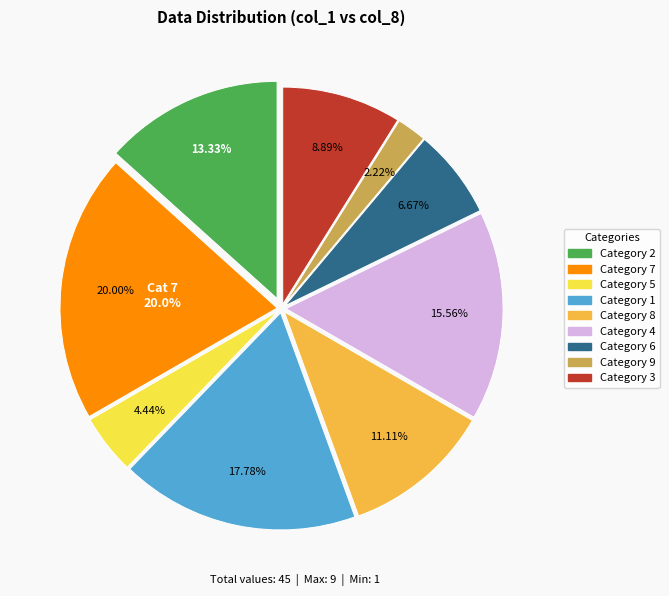

Count the number of slices in the pie.

9